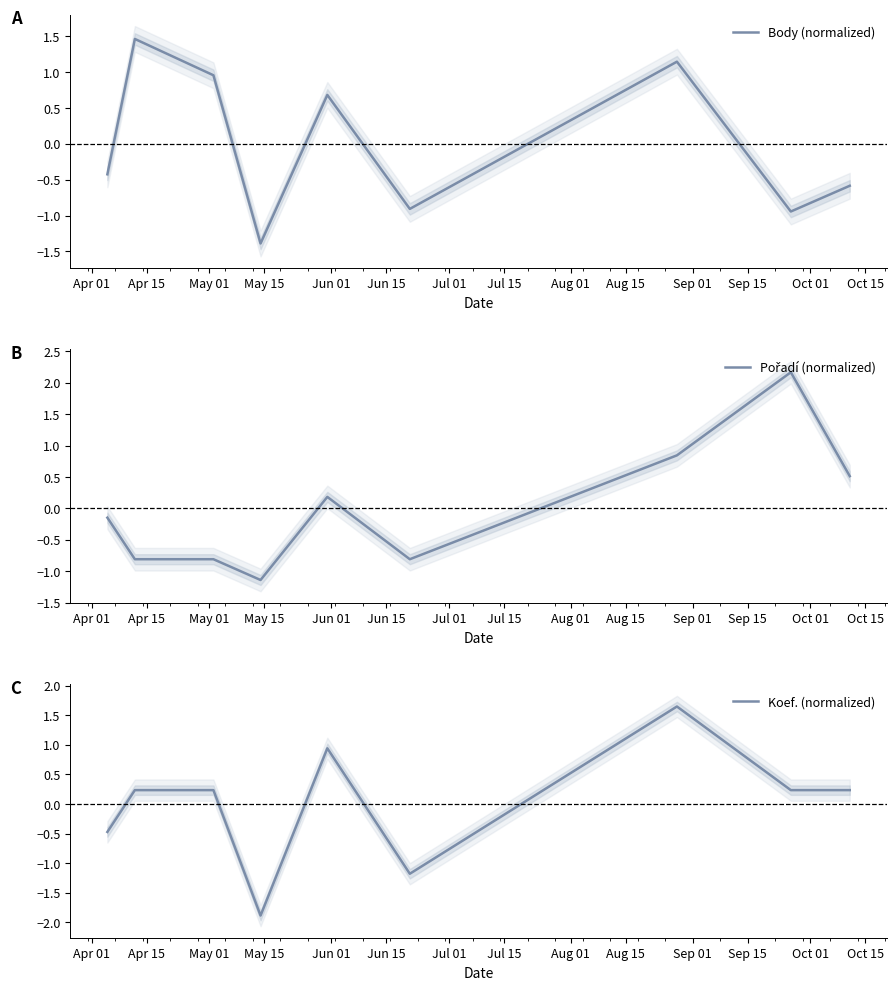

How many values in the Koef. (normalized) series are below 0?

3